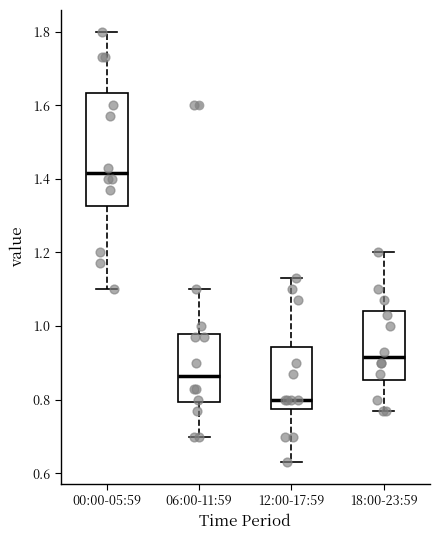

Reading left to right, transcribe this box plot: for each box, give where its median line is, the range the box spans, and where its two whiskers end, as read against the y-axis. The values are not printed on the chart, so give them approximately, as read against the axis.

00:00-05:59: median 1.42, box 1.32 to 1.64, whiskers 1.10 to 1.80
06:00-11:59: median 0.86, box 0.80 to 0.98, whiskers 0.70 to 1.10
12:00-17:59: median 0.80, box 0.78 to 0.94, whiskers 0.64 to 1.14
18:00-23:59: median 0.92, box 0.86 to 1.04, whiskers 0.78 to 1.20